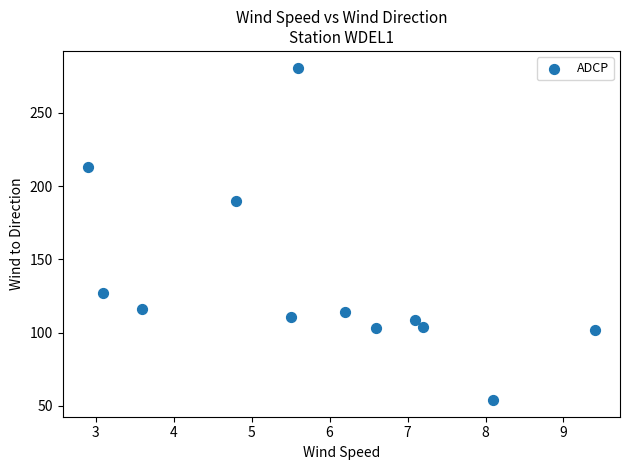

What is the average Y value?

135